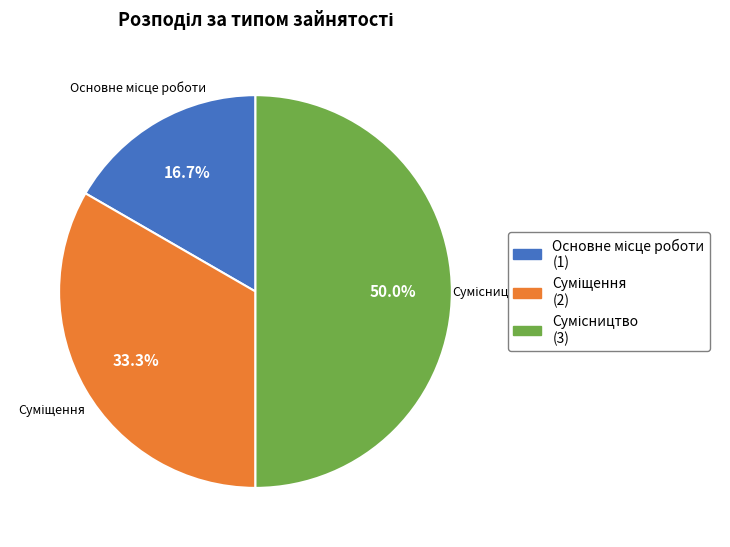

Count the number of slices in the pie.

3